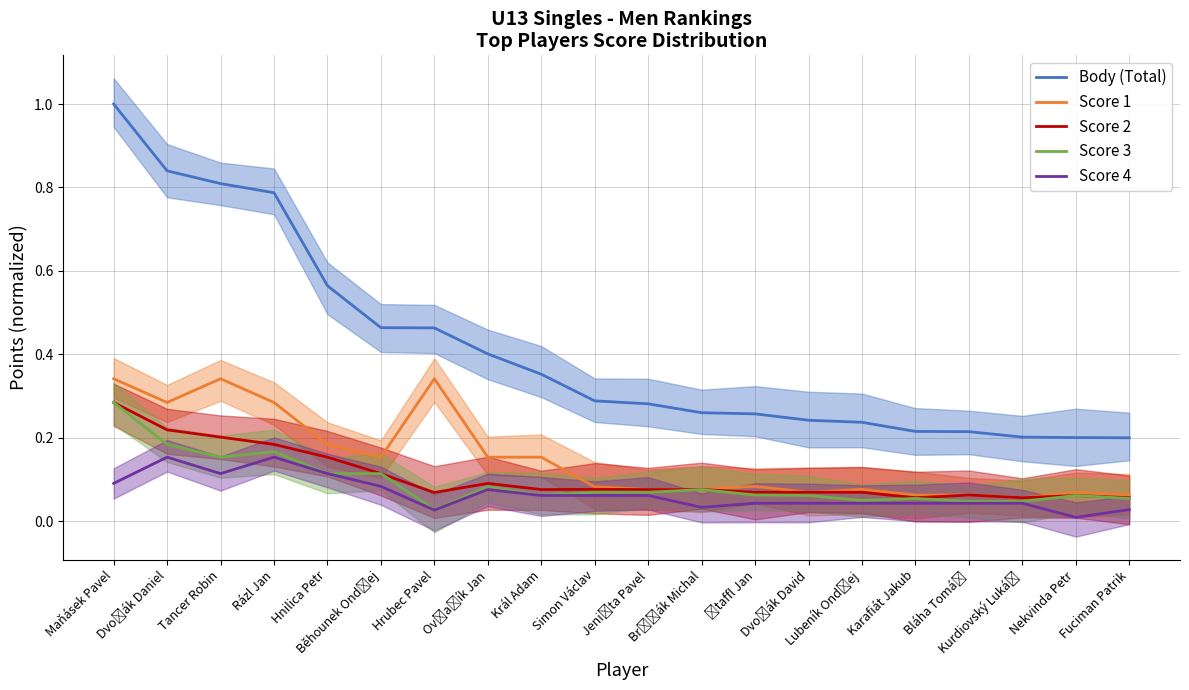

Does the chart display data point markers on the line(s)?

No